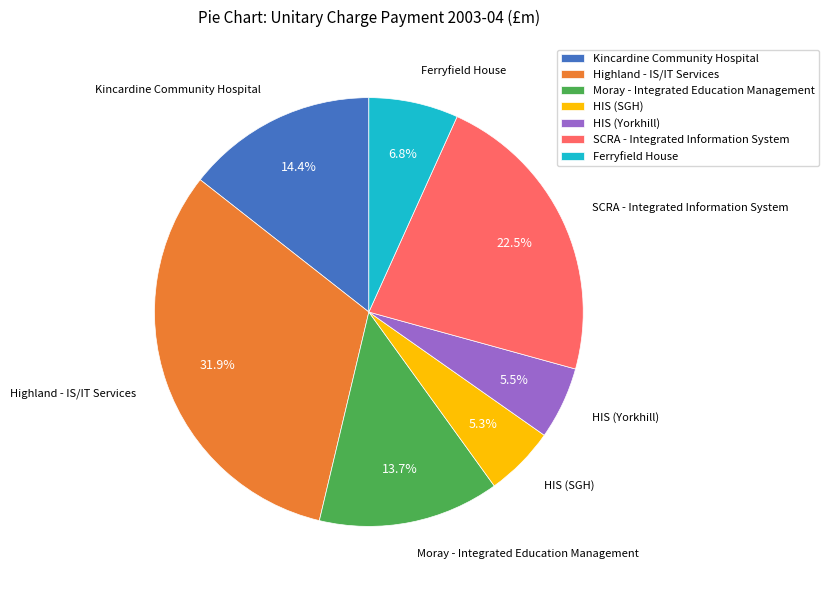

To the nearest percent, what portion does Highland - IS/IT Services represent?

32%